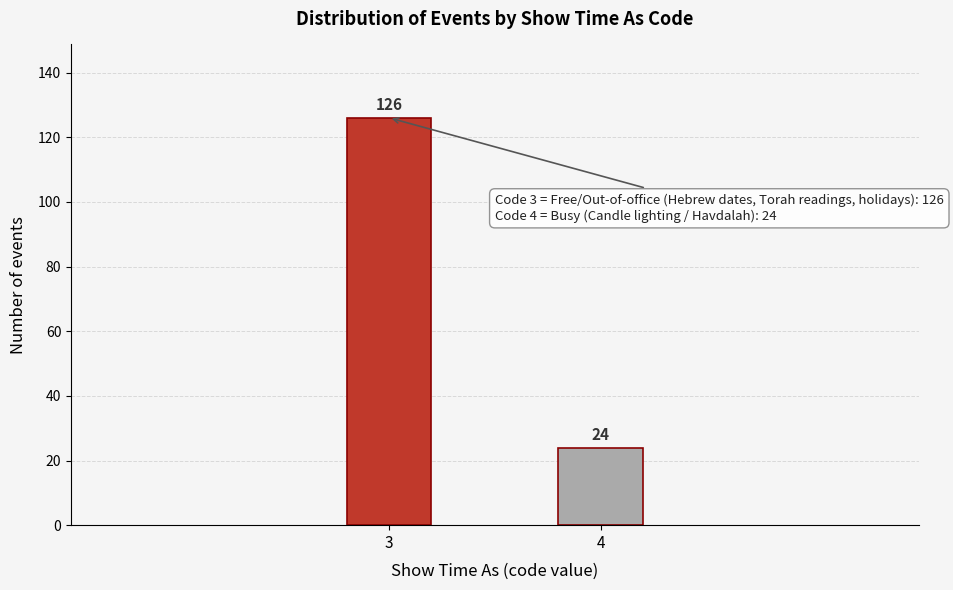

Reading left to right, what are all the values shown in this chart?

126	24